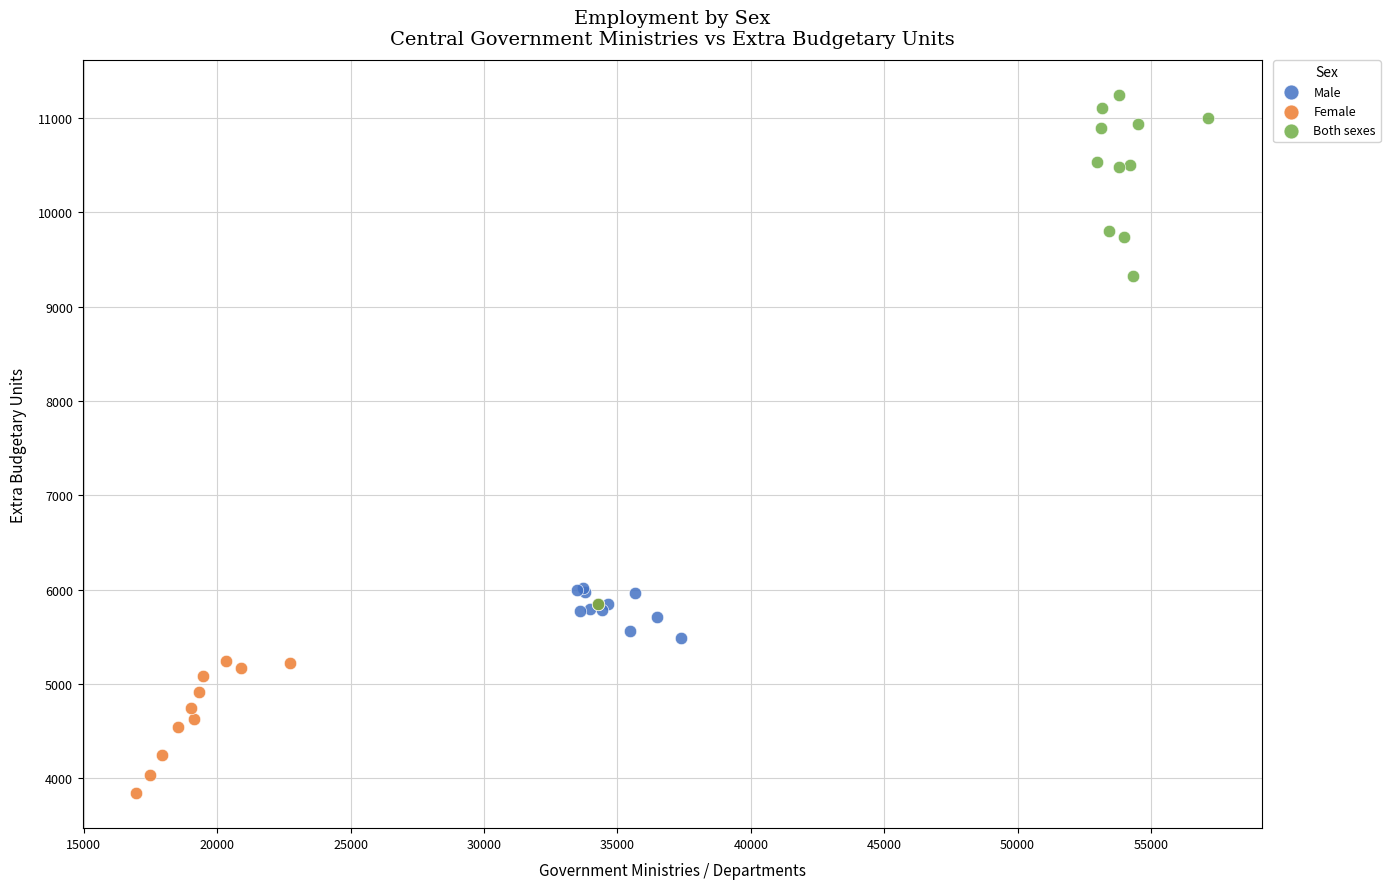

Which series contains the highest Y value?

Both sexes